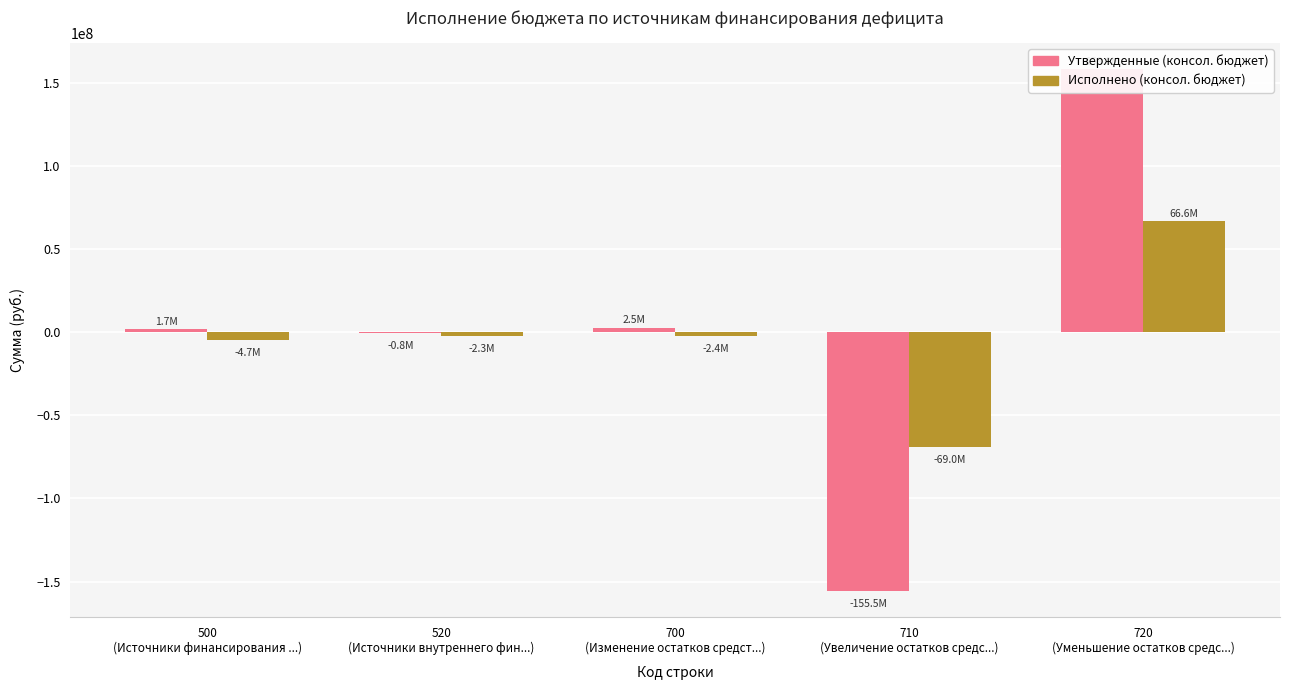

List the series in order of their peak value, lowest first.

Исполнено (консол. бюджет), Утвержденные (консол. бюджет)